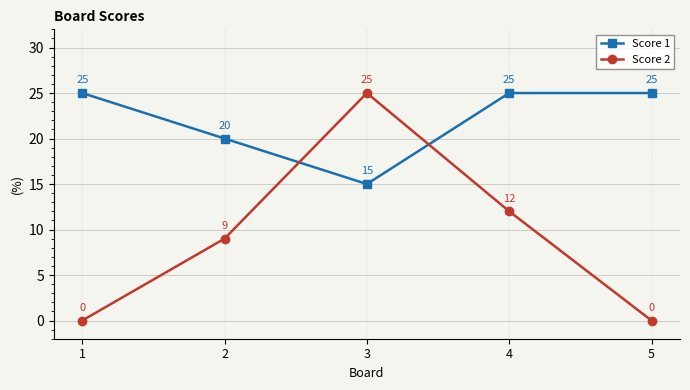

How many lines are shown in the chart?

2